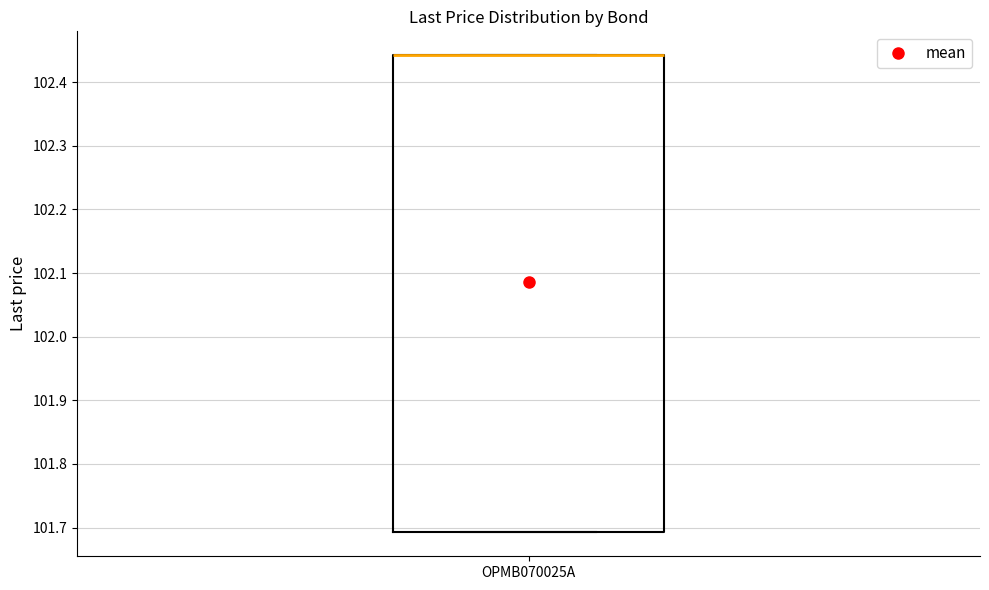

Where is the upper edge of the box for OPMB070025A on the y-axis? The values are not printed on the chart, so give them approximately, as read against the axis.

102.44